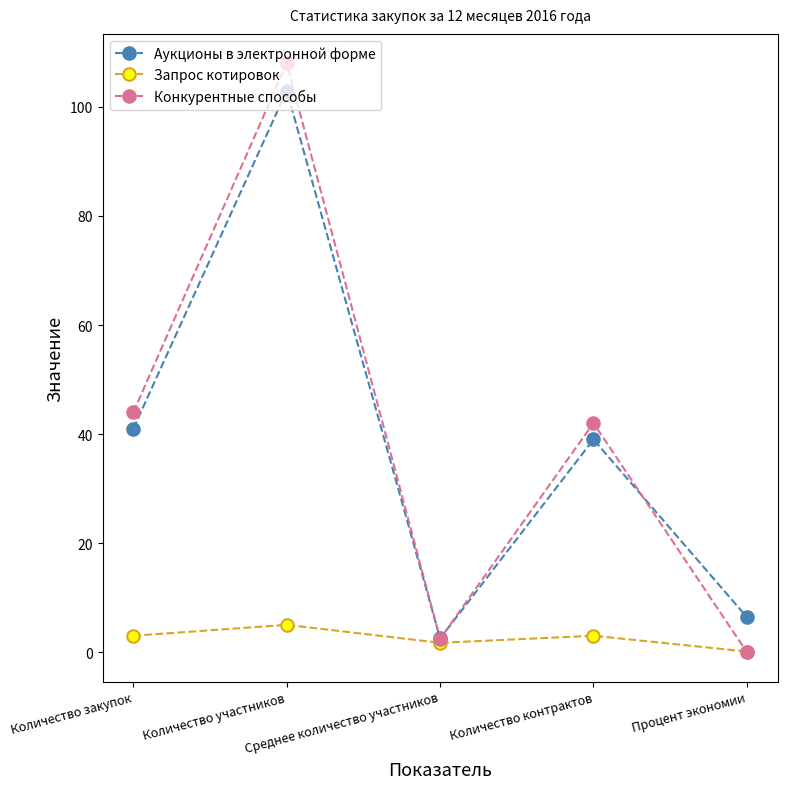

At how many categories does at least one series exceed 98?

1